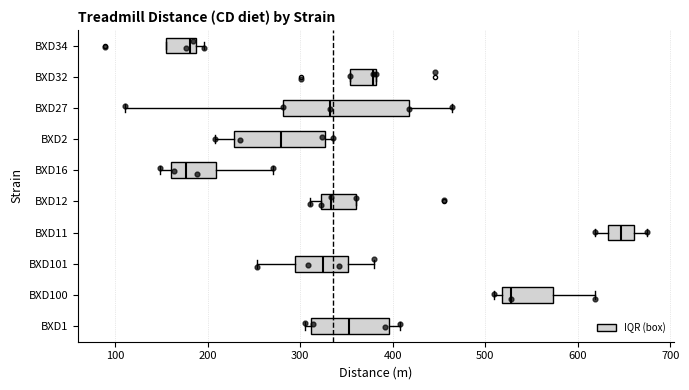

Comparing the boxes themselves (not the whiskers), which one is the widest?

BXD27